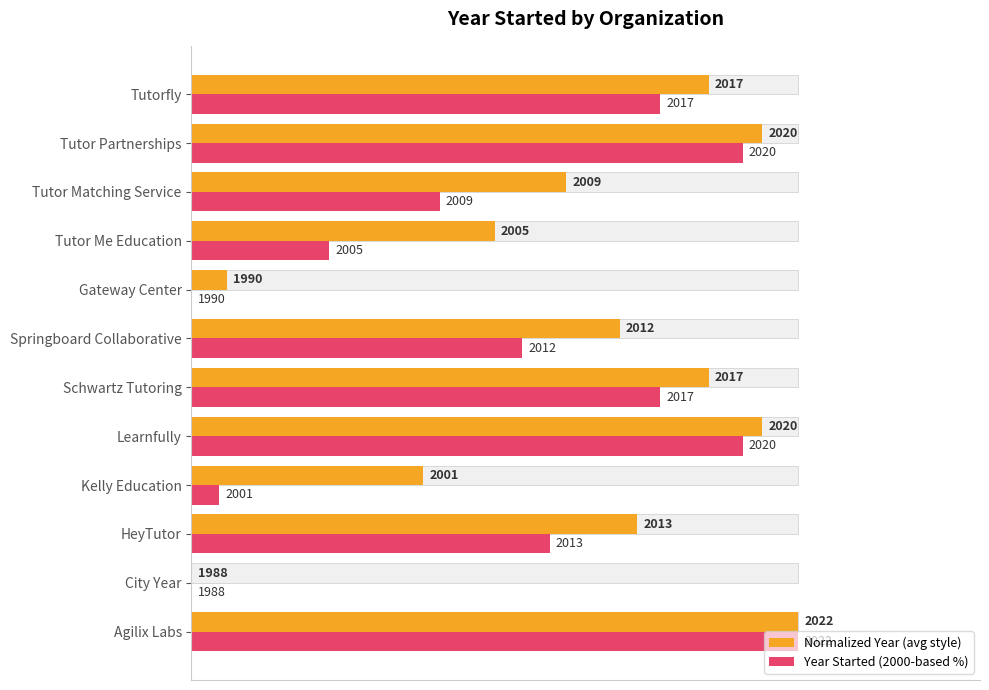

What is the average value of the Year Started (2000-based %) series?

51.5